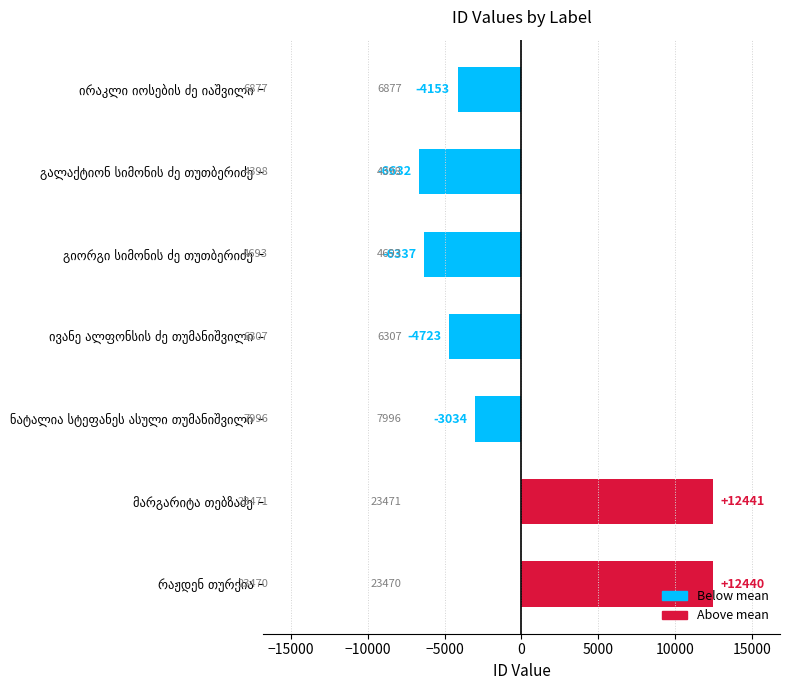

How many bars are there in total?

7